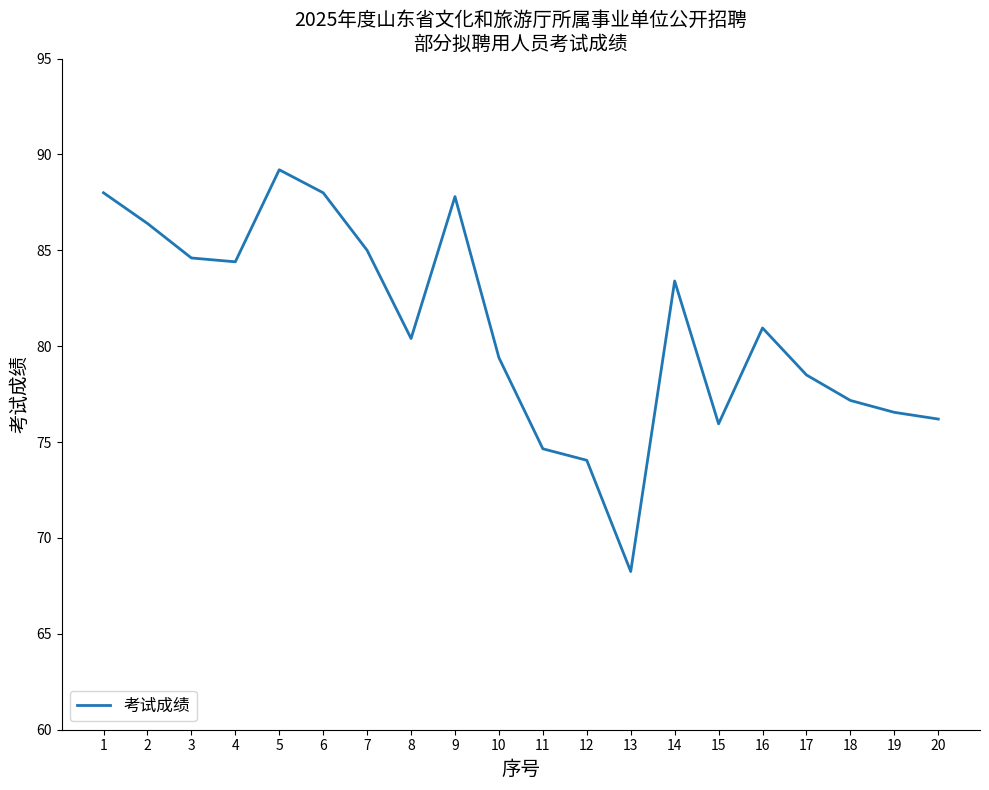

Which label corresponds to the largest value in the chart?

5